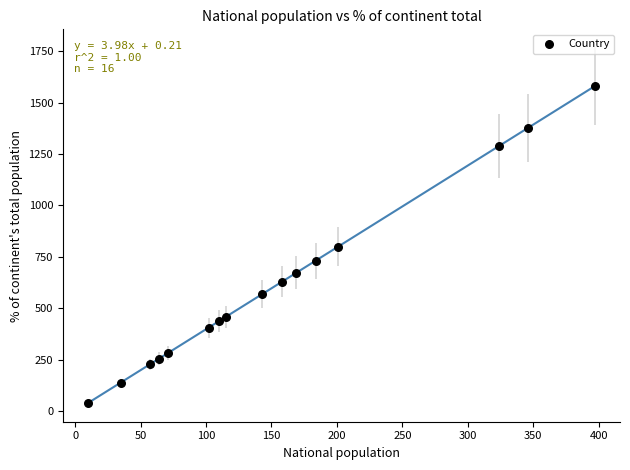

What is the range of Y values (max minus min)?

1540